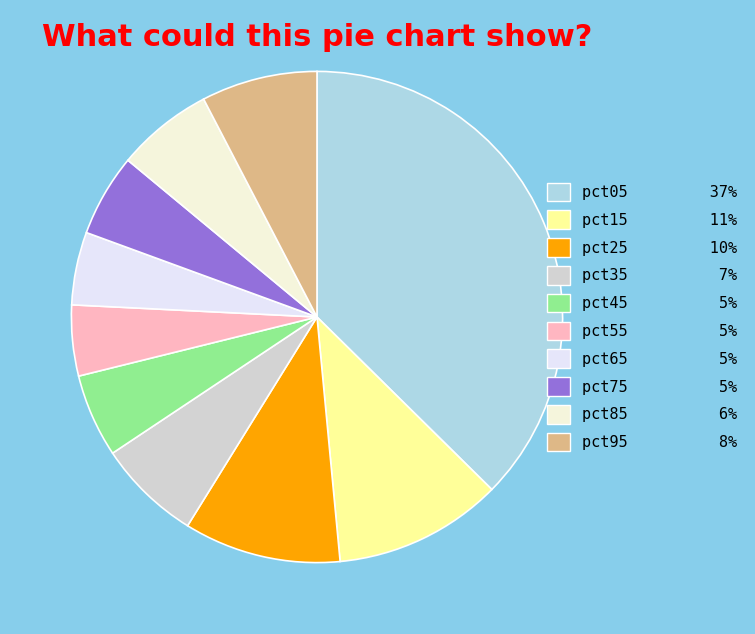

How many slices are in this pie chart?

10